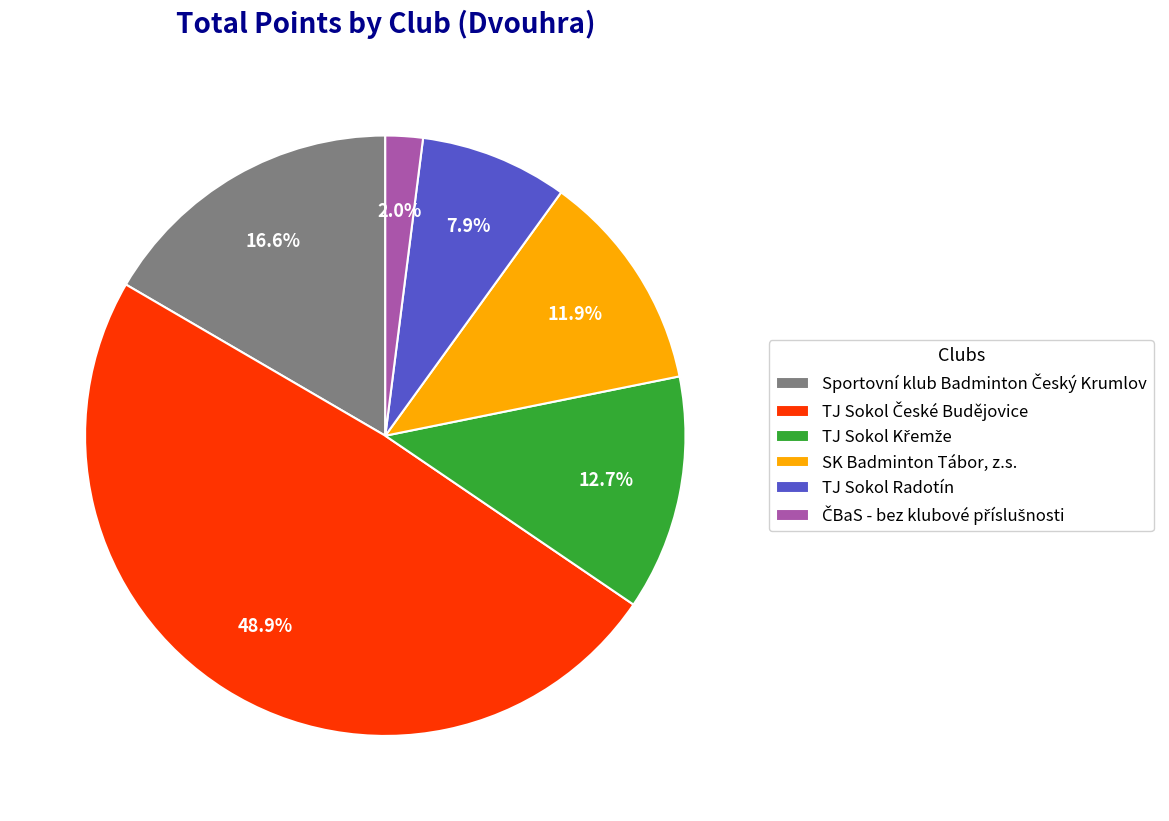

Is there any slice that represents more than half of the pie?

No